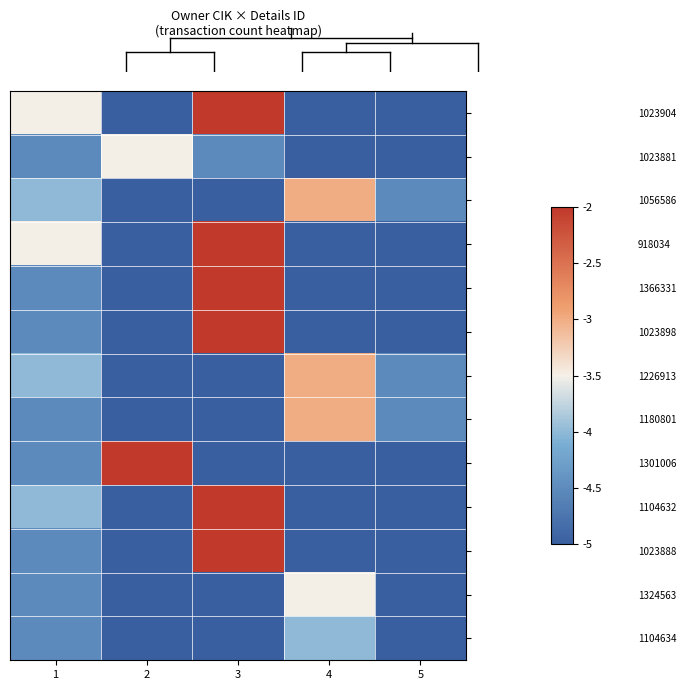

Which label corresponds to the smallest value in the chart?

2